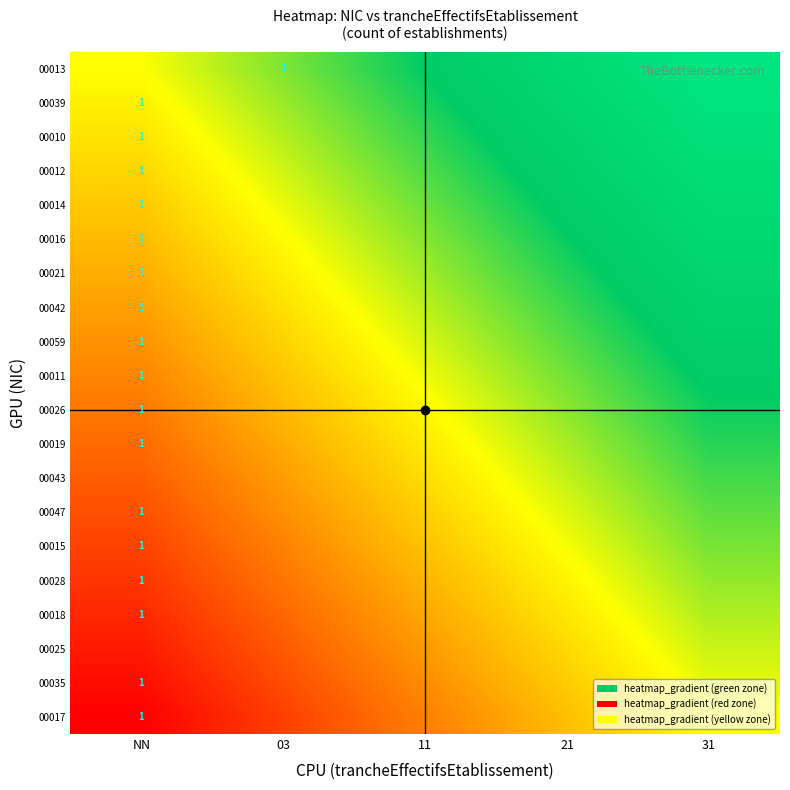

What is the difference between the maximum and minimum values in the 00025 series?

1.0